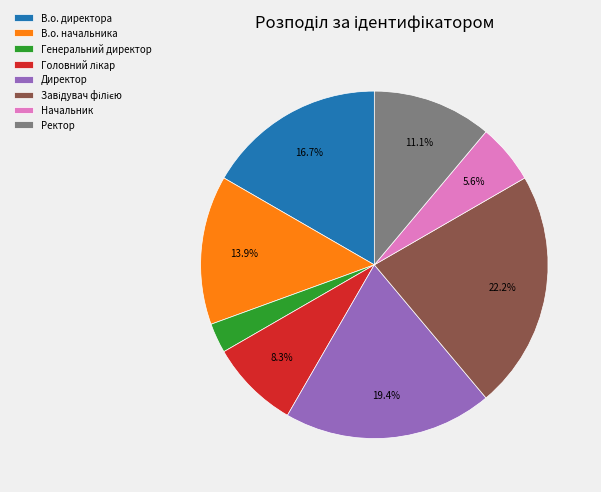

Combined, do Начальник and В.о. начальника account for over 50%?

No